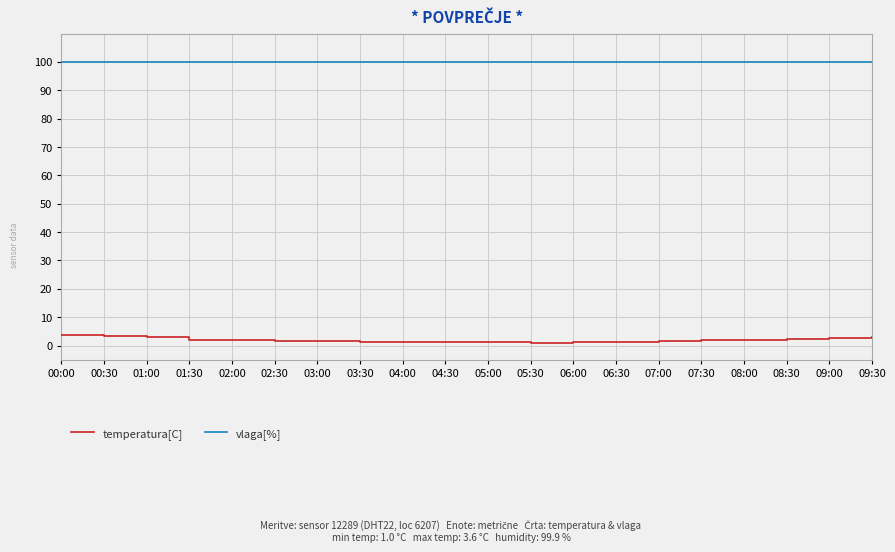

Rank the series by their maximum value, from lowest to highest.

temperatura[C], vlaga[%]